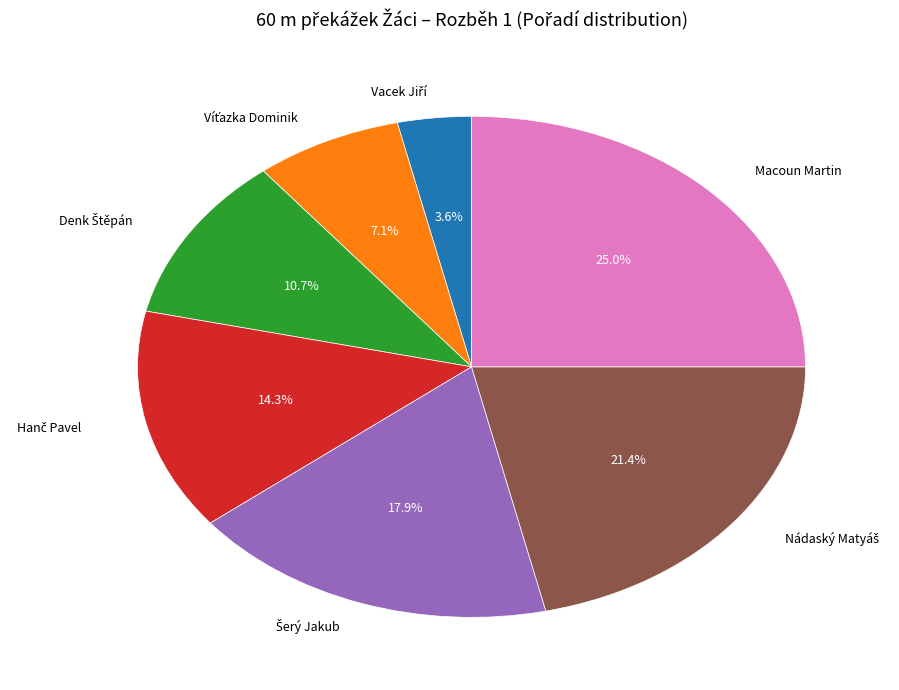

Is there a majority slice in this chart?

No